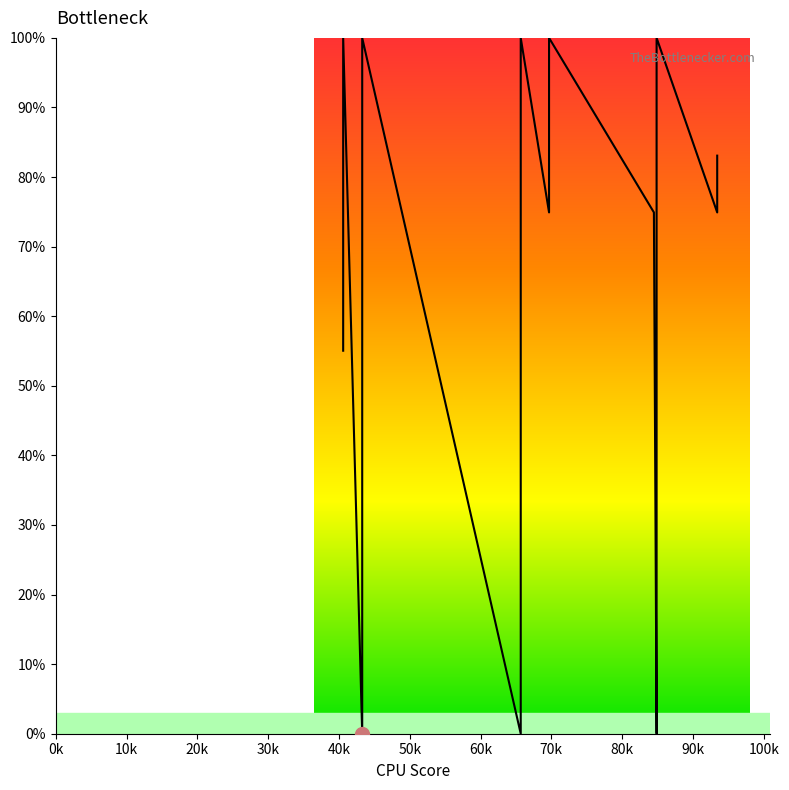

What is the difference between the maximum and minimum values?

100.0